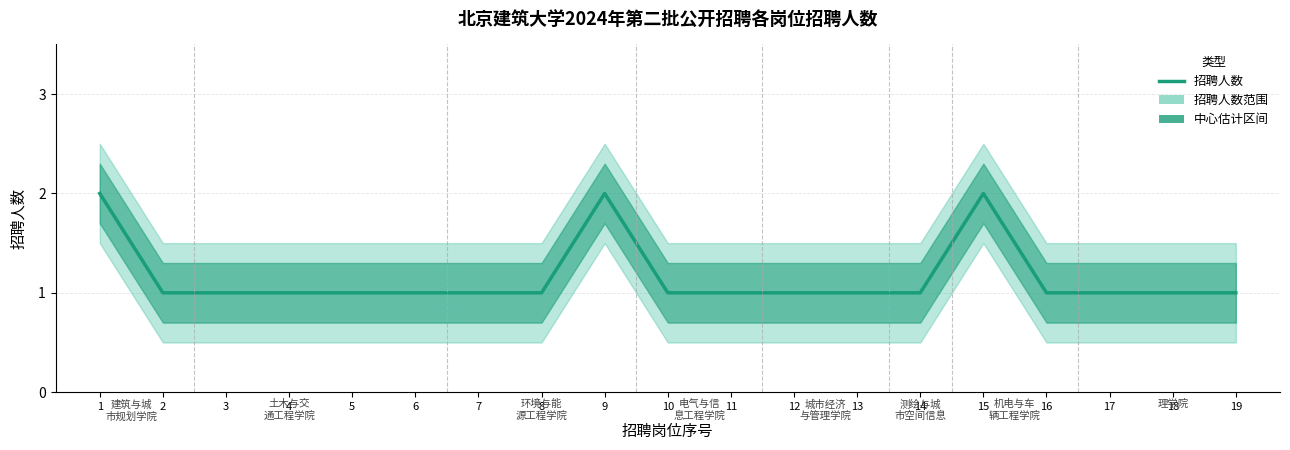

How many data points does each series have?

19